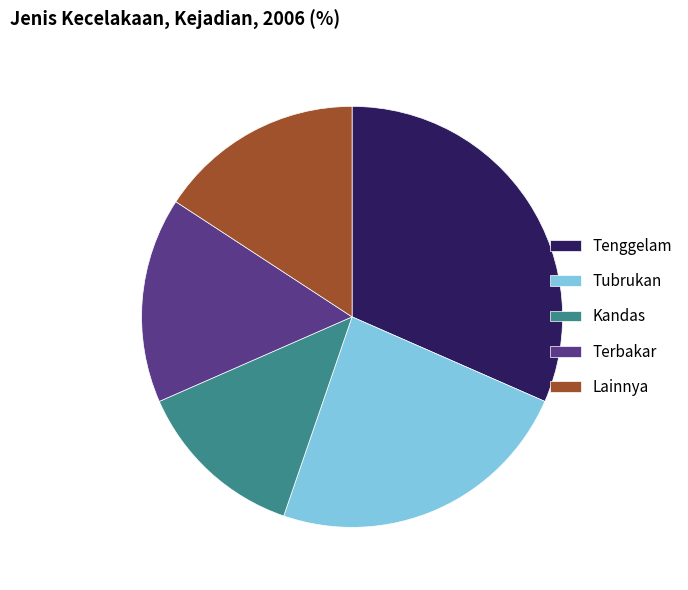

True or false: Tenggelam accounts for 32% of the total.

True